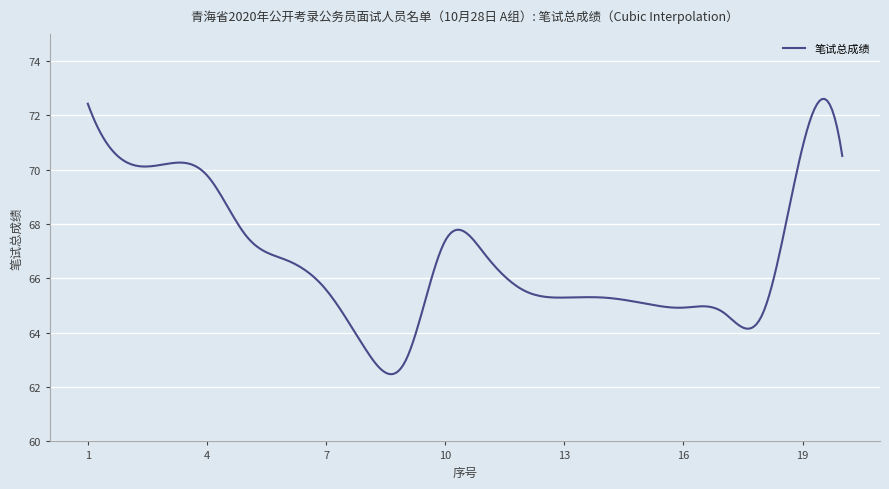

What is the greatest value displayed?

72.6